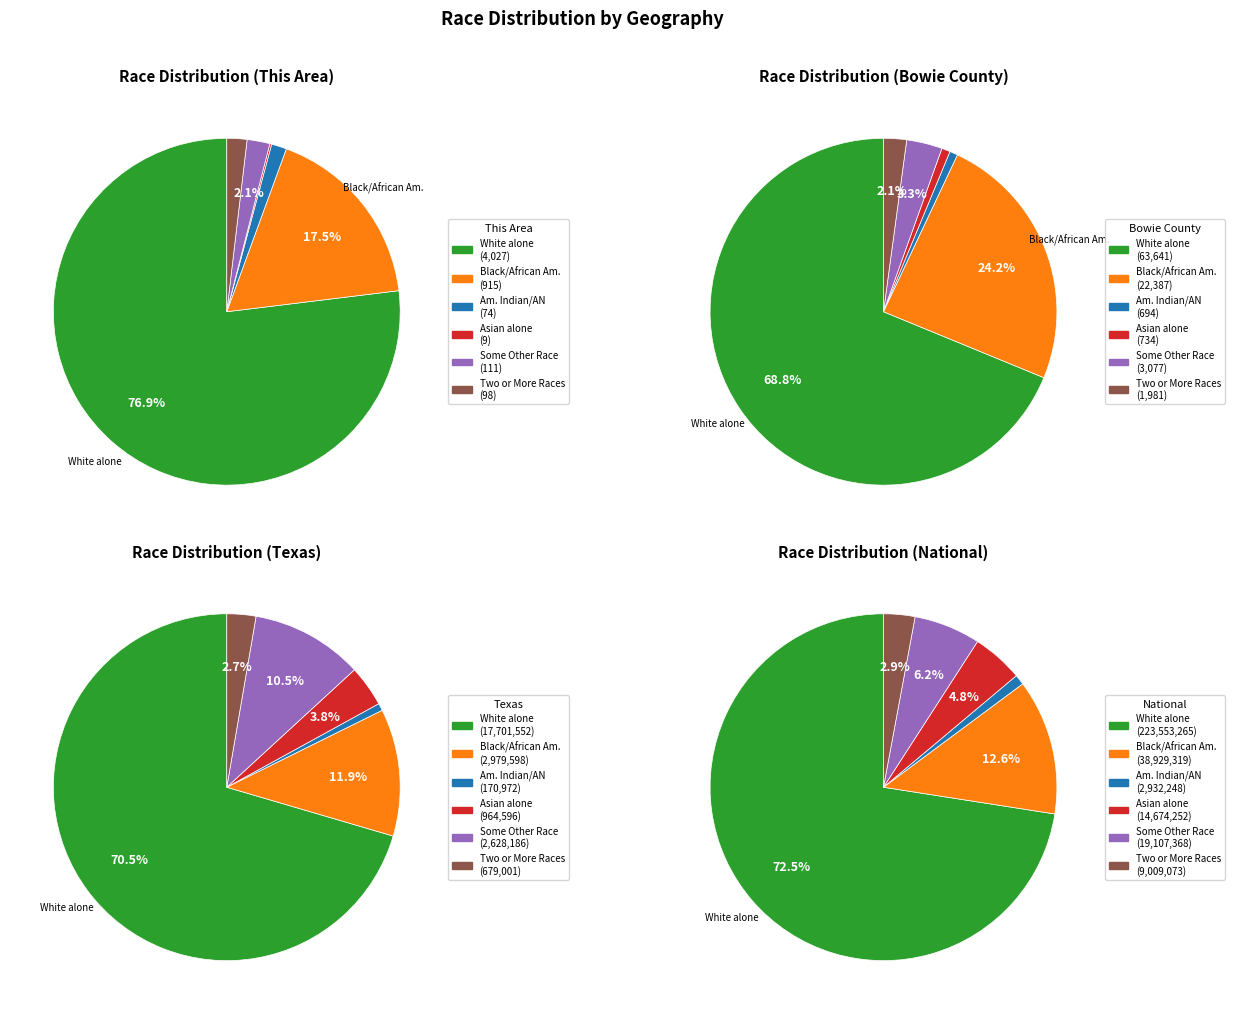

True or false: 3 accounts for 99% of the total.

False